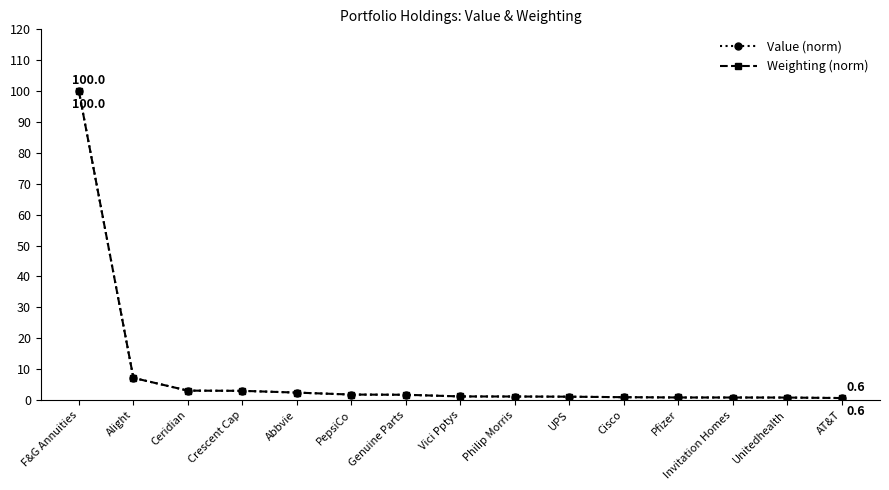

What value does the Weighting (norm) series have at Crescent Cap?

3.0